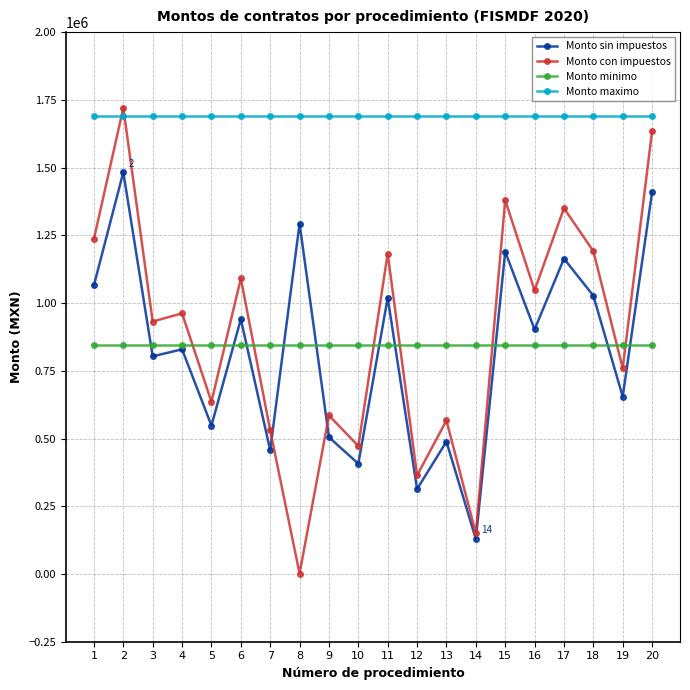

How many lines are shown in the chart?

4